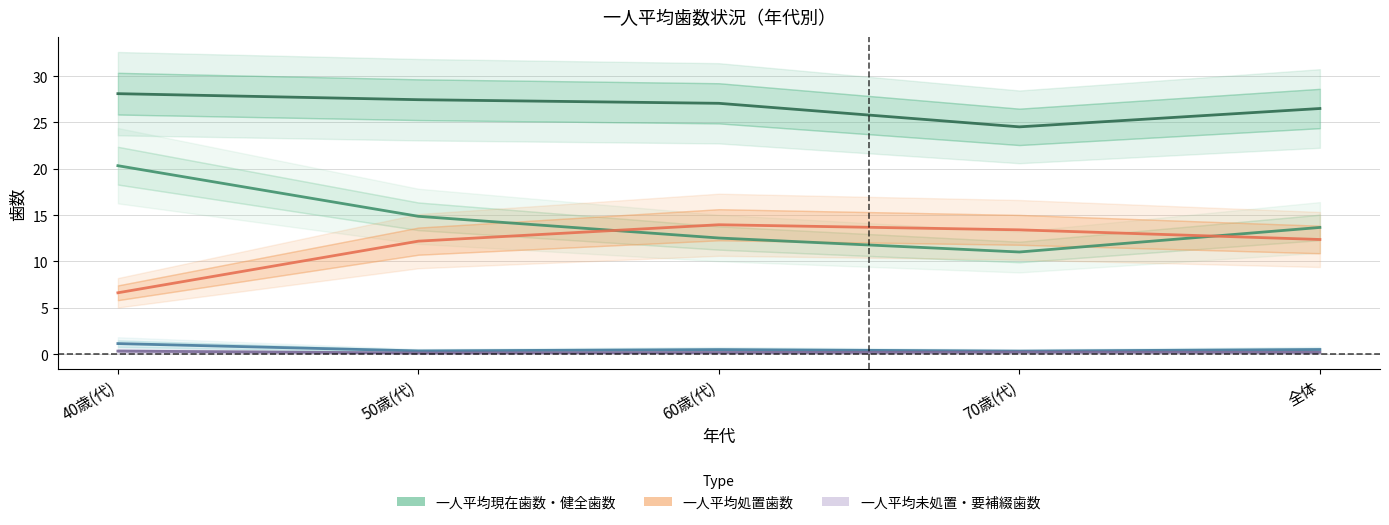

At which label is 一人平均未処置歯数 closest to 0?

70歳(代)